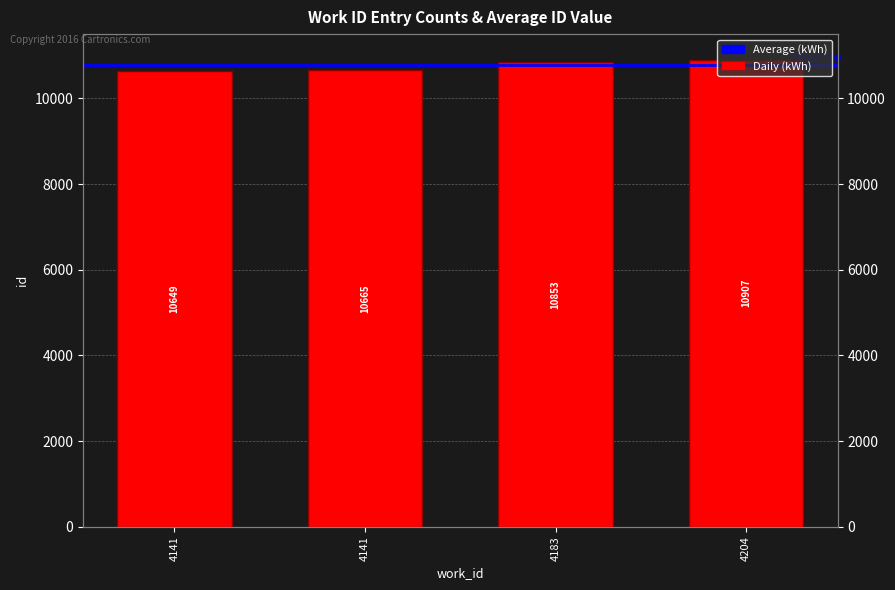

What is the approximate value at 4141?

10649